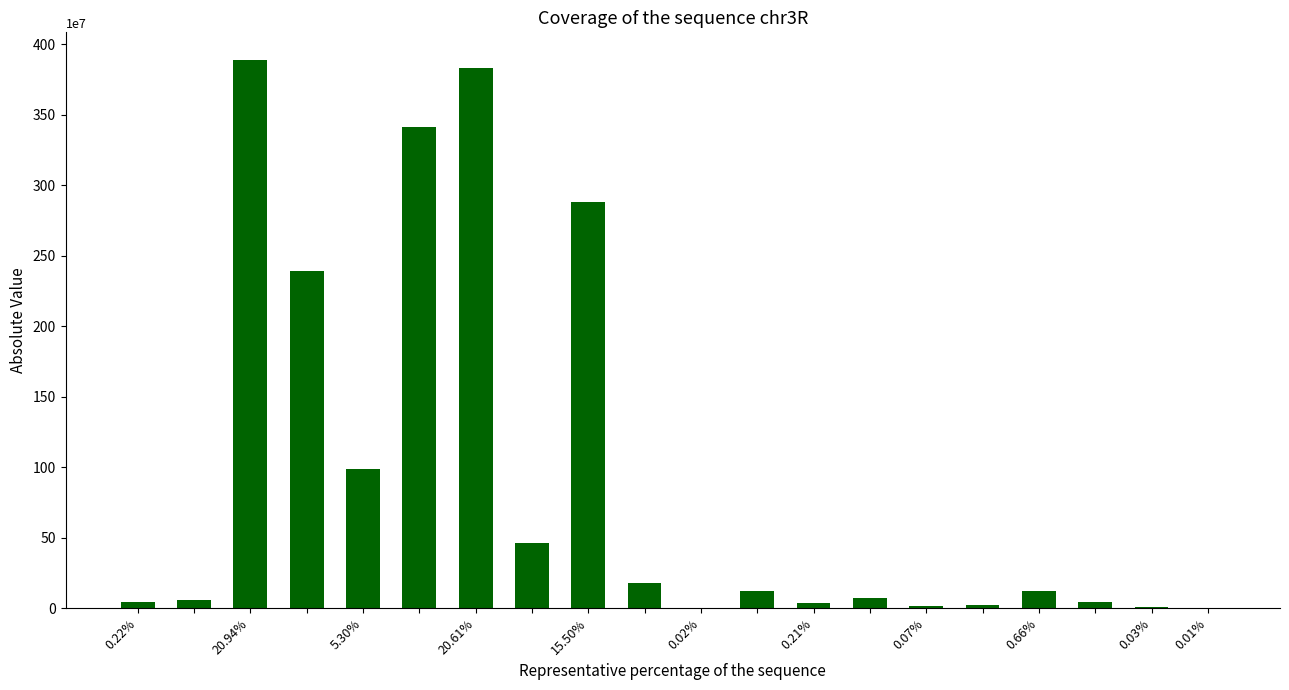

What is the maximum value shown in the chart?

3889401600